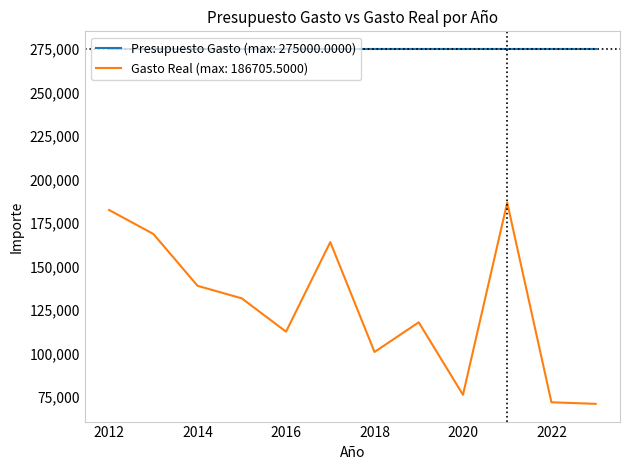

List the series in order of their overall mean, lowest first.

Gasto Real (max: 186705.5000), Presupuesto Gasto (max: 275000.0000)